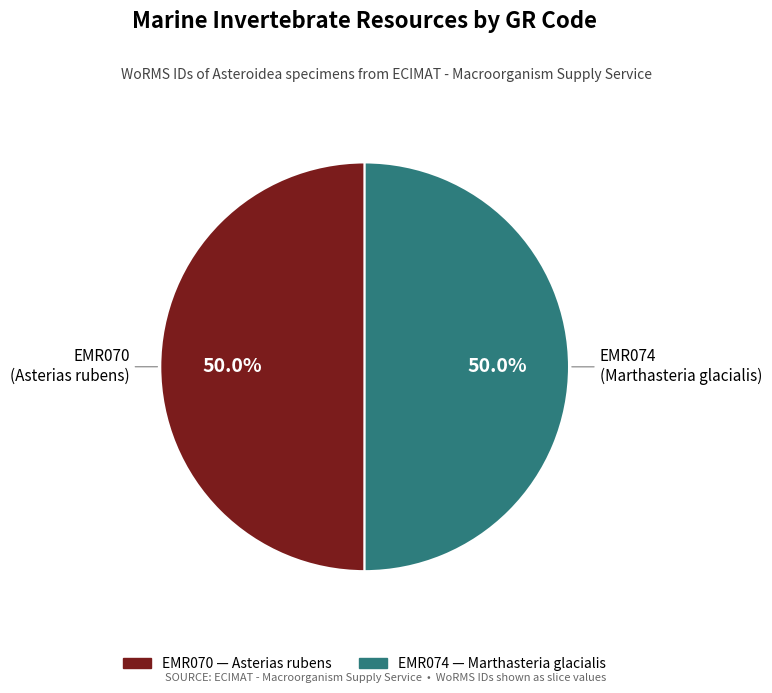

Is the sum of EMR070 and EMR074 greater than half?

Yes